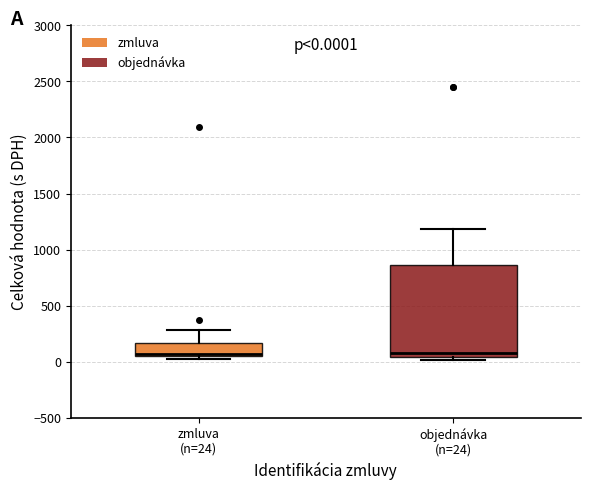

Comparing the boxes themselves (not the whiskers), which one is the tallest?

objednávka (n=24)